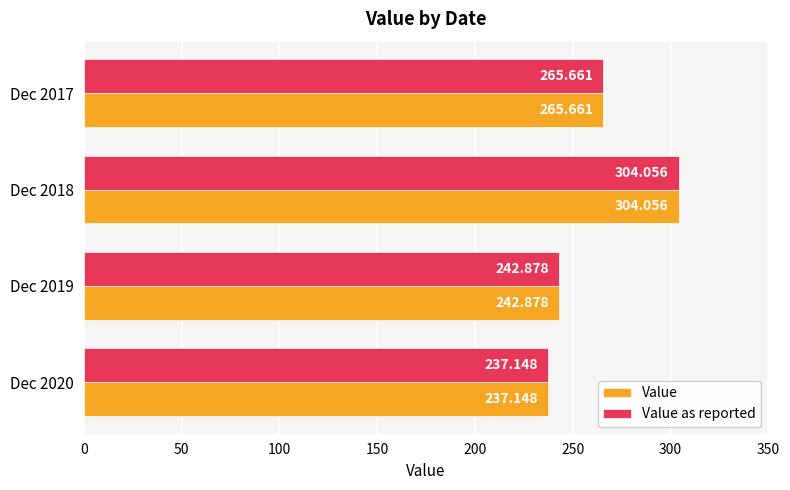

How many values in the Value series are below 265?

2